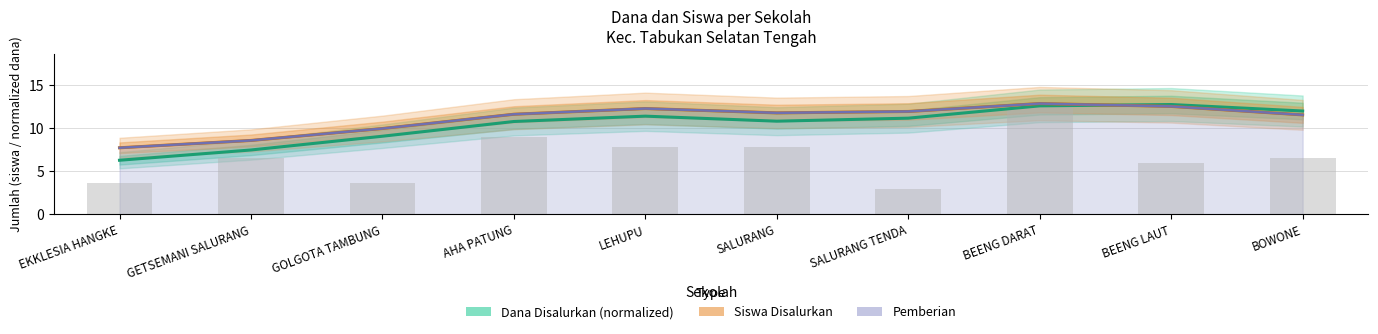

At which label does Dana Disalurkan (normalized) first exceed 11?

LEHUPU